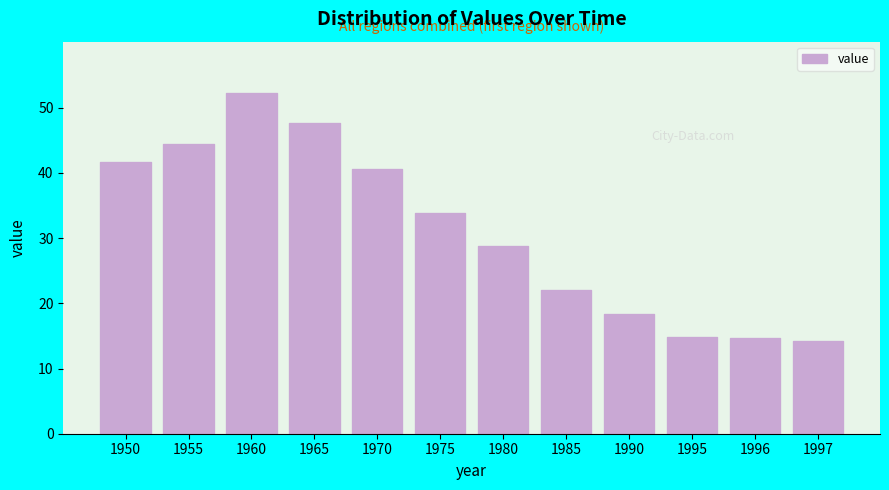

What is the smallest value displayed?

14.2